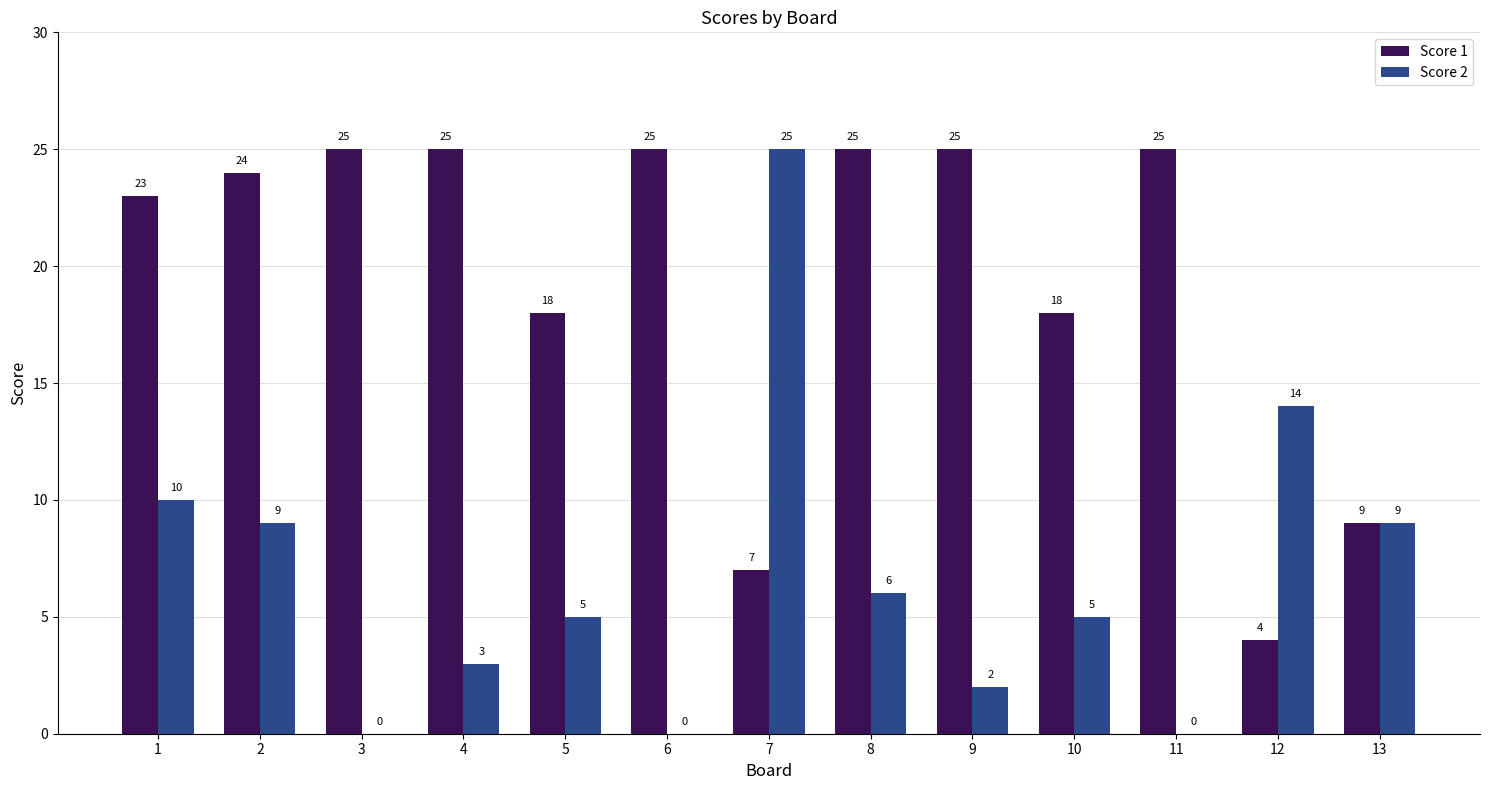

What is the total value across all series at 3?

25